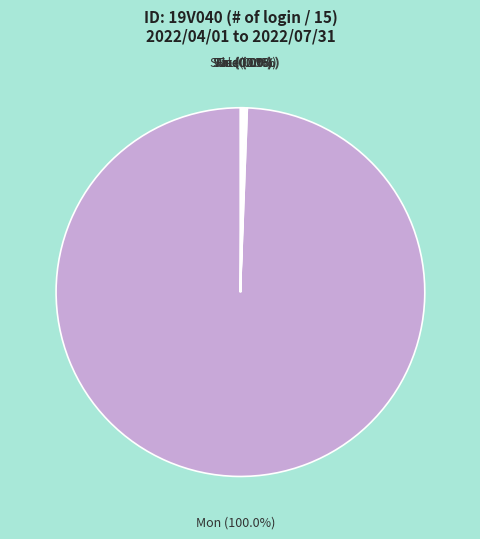

Which slice is the smallest?

Tue